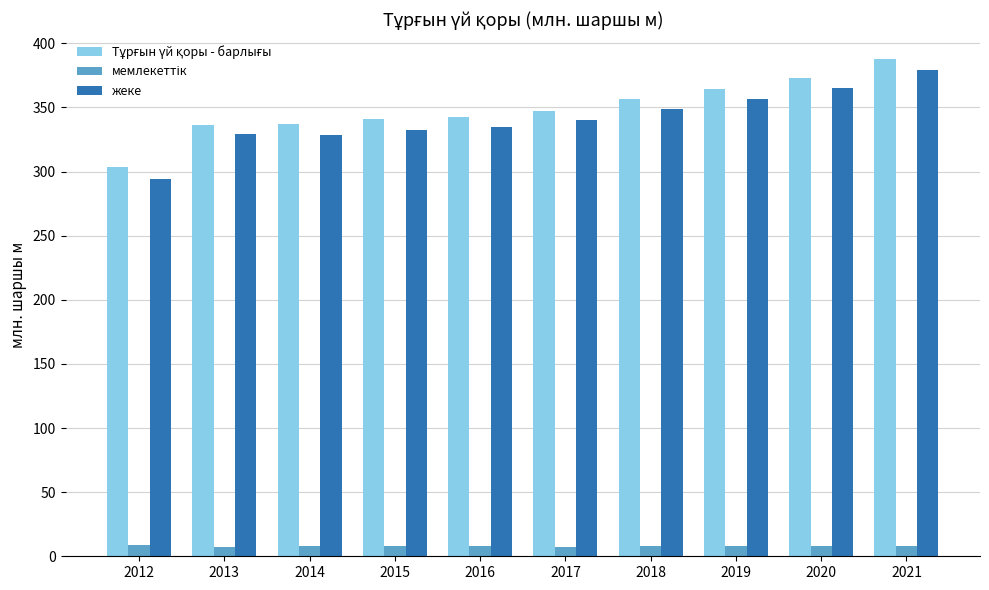

At which category is the sum across all series the highest?

2021